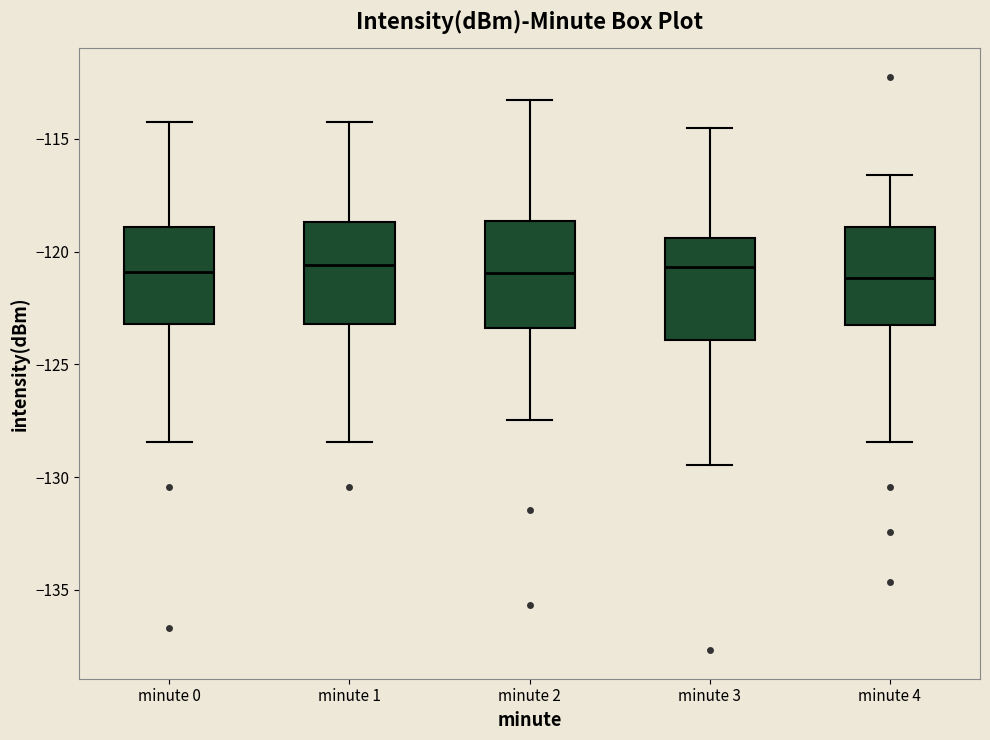

Where is the lower edge of the box for minute 4 on the y-axis? The values are not printed on the chart, so give them approximately, as read against the axis.

-123.0